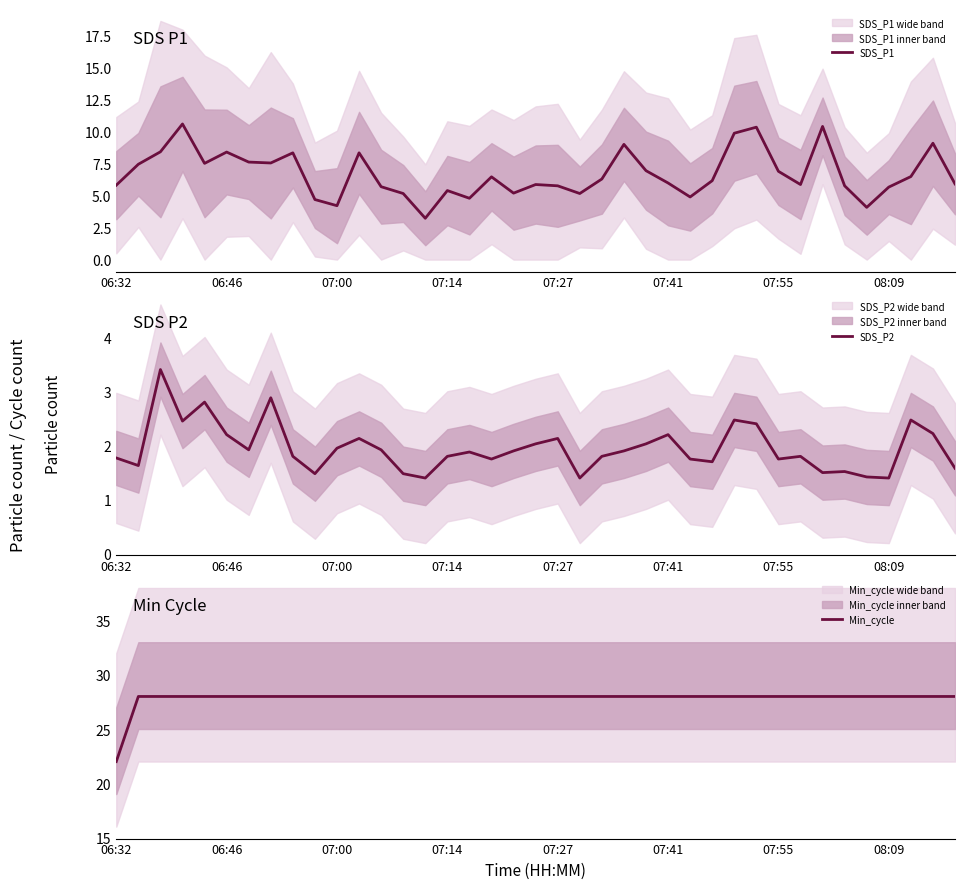

List the series in order of their peak value, lowest first.

SDS_P2, SDS_P1, Min_cycle